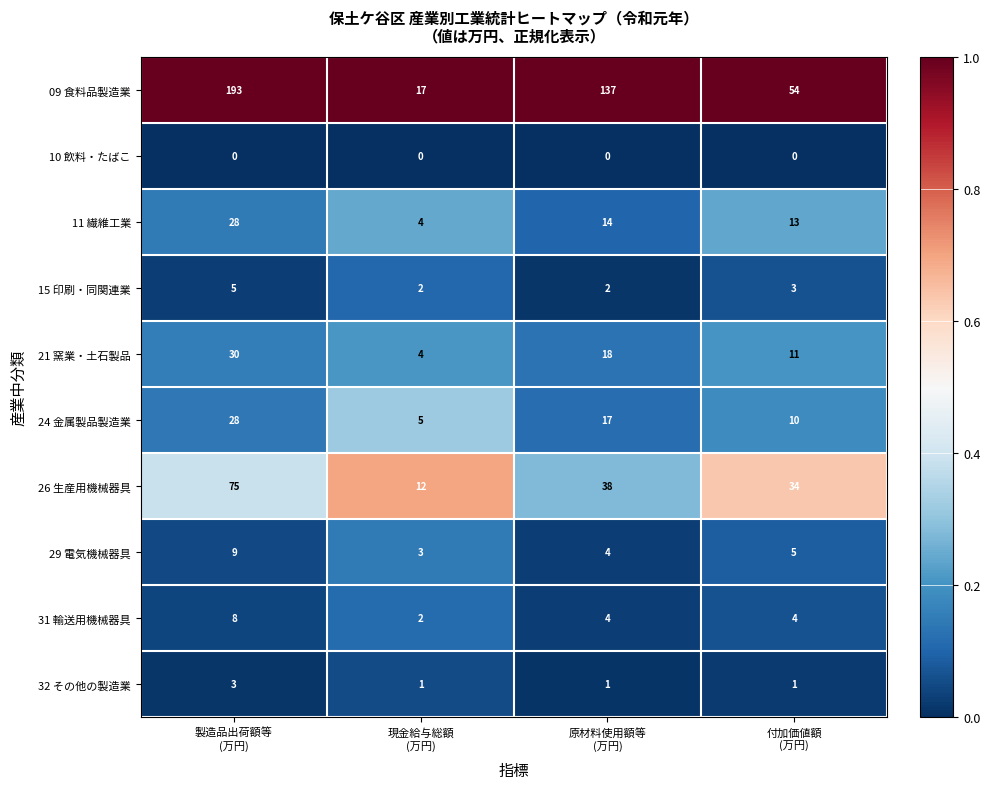

What is the spread (max minus min) of values at 現金給与総額
(万円)?

17